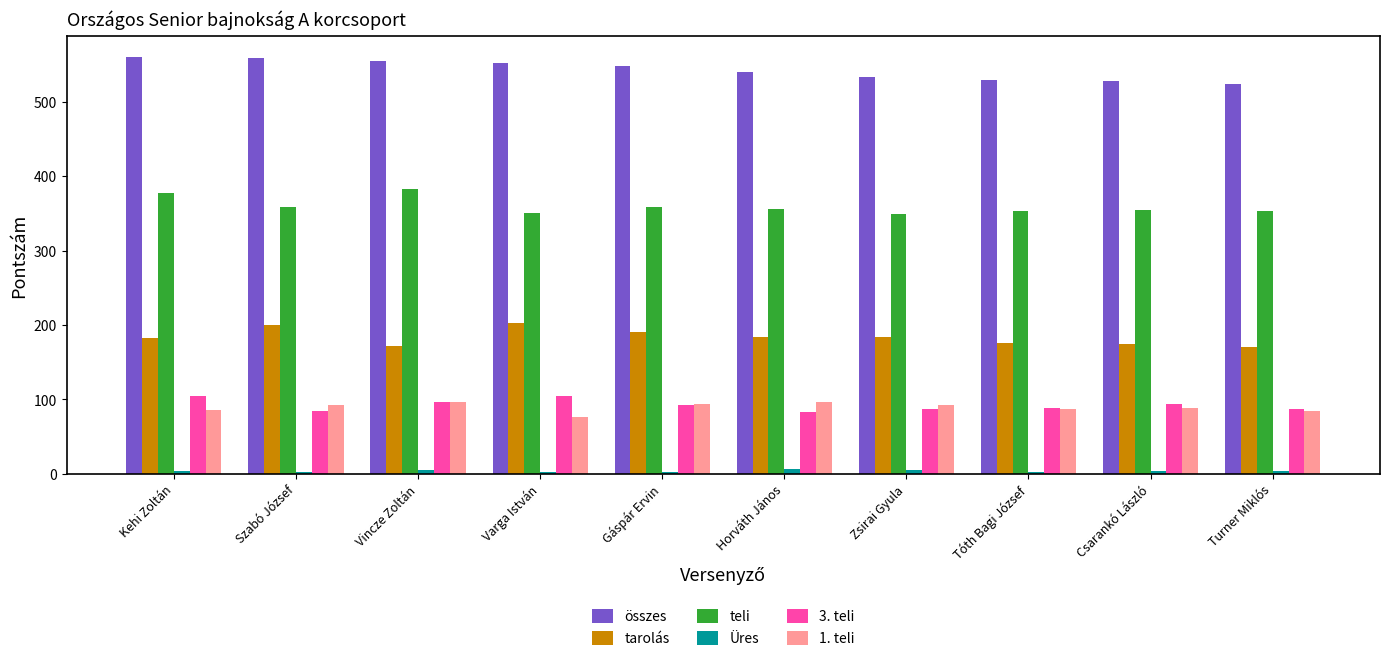

At which label does teli first exceed 356?

Kehi Zoltán